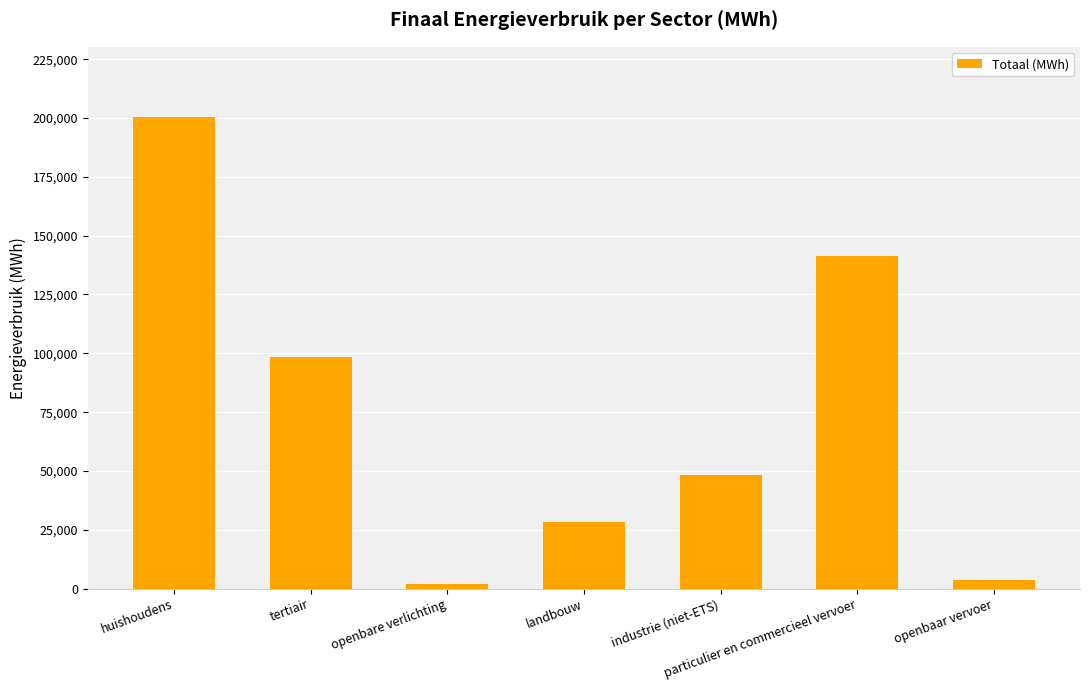

What is the average value?

74574.9